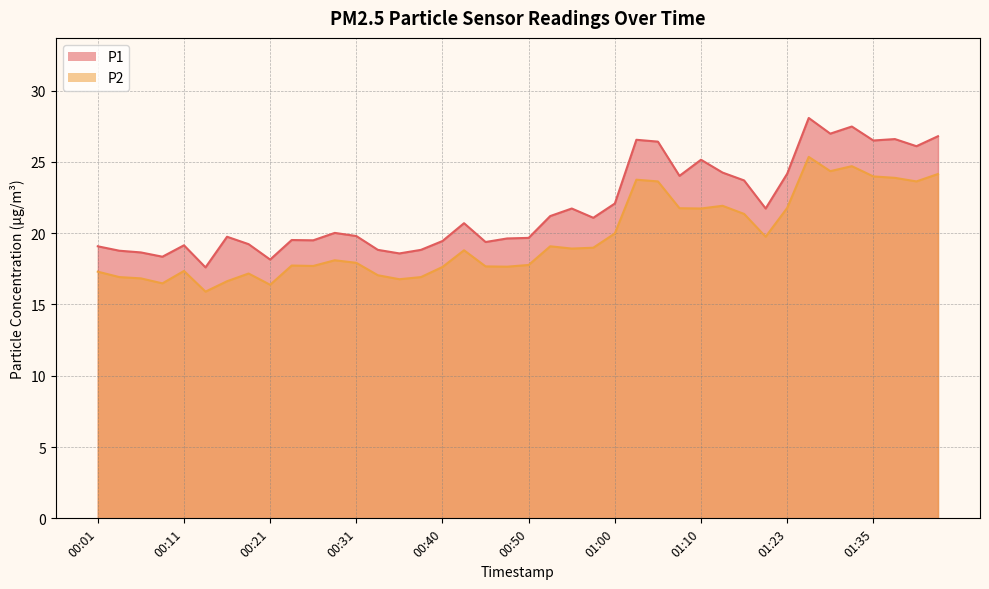

The value of P2 at 00:18 is 17.2. True or false?

True